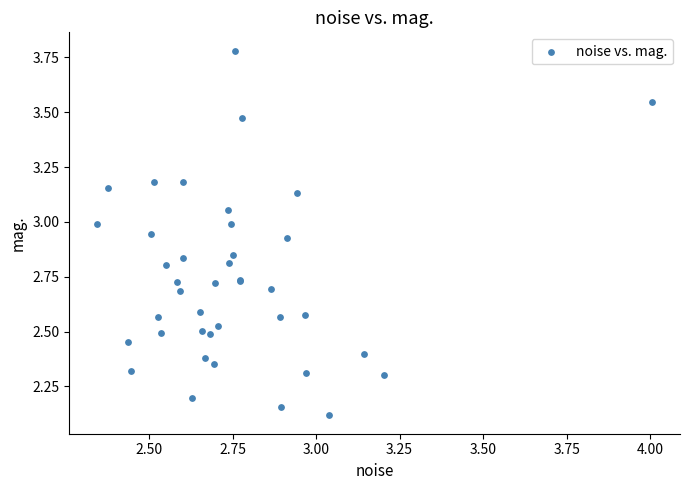

What Y value in the scatter plot is closest to 2?

2.1